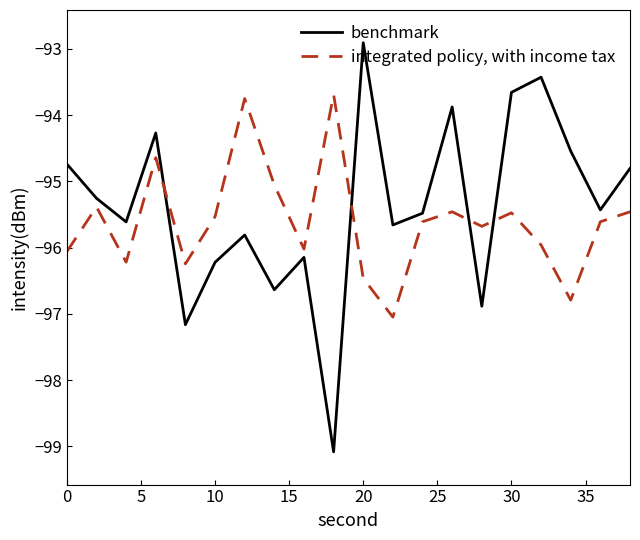

List the series in order of their overall mean, highest first.

benchmark, integrated policy, with income tax